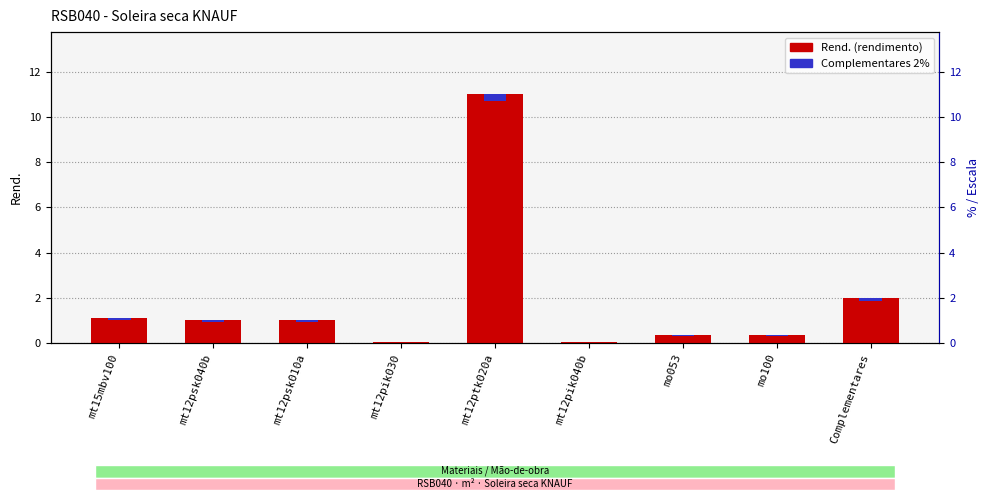

Between mo100 and mt12psk010a, which is larger?

mt12psk010a